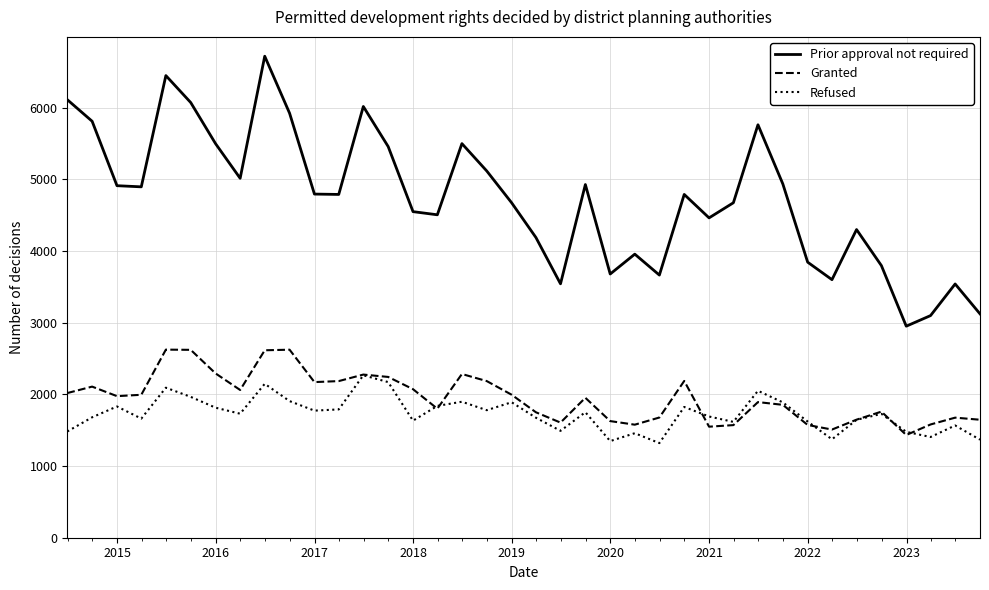

True or false: Prior approval not required and Refused cross at least once.

False